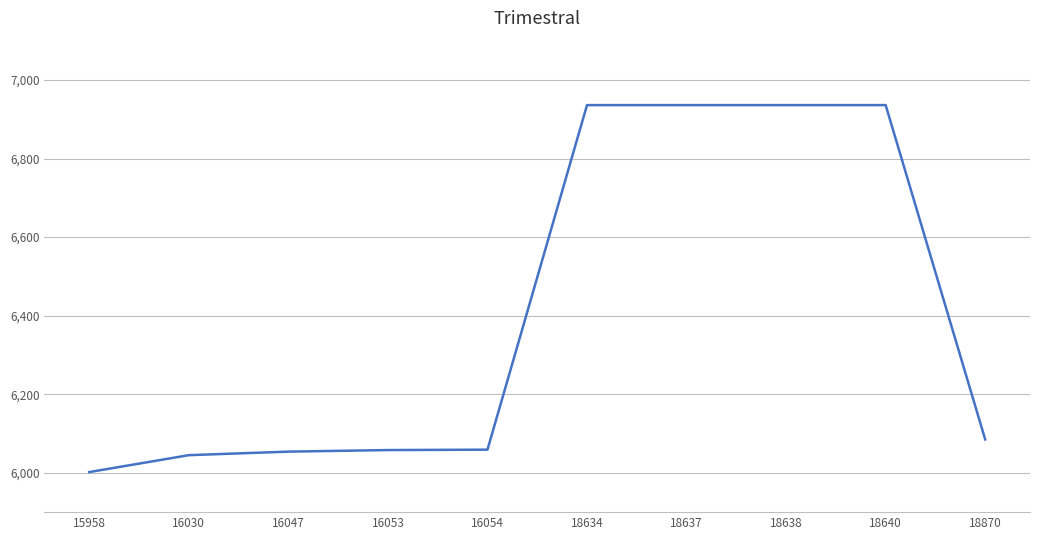

What is the minimum value shown in the chart?

6002